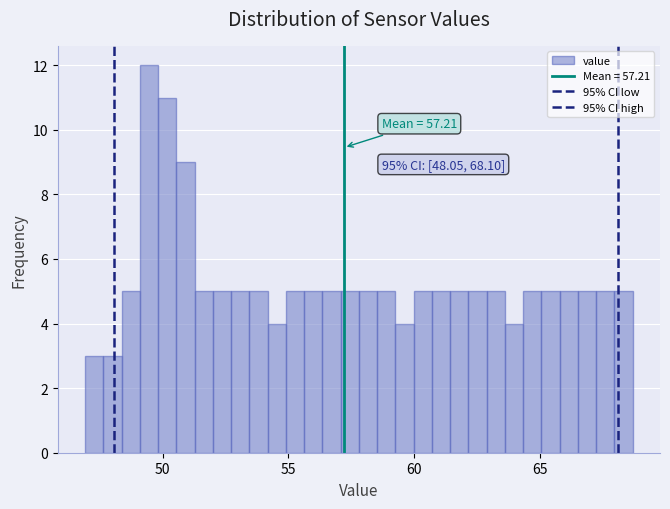

Around what value on the x-axis is the tallest bar? Give the approximate position of its centre, as read against the axis.

49.5